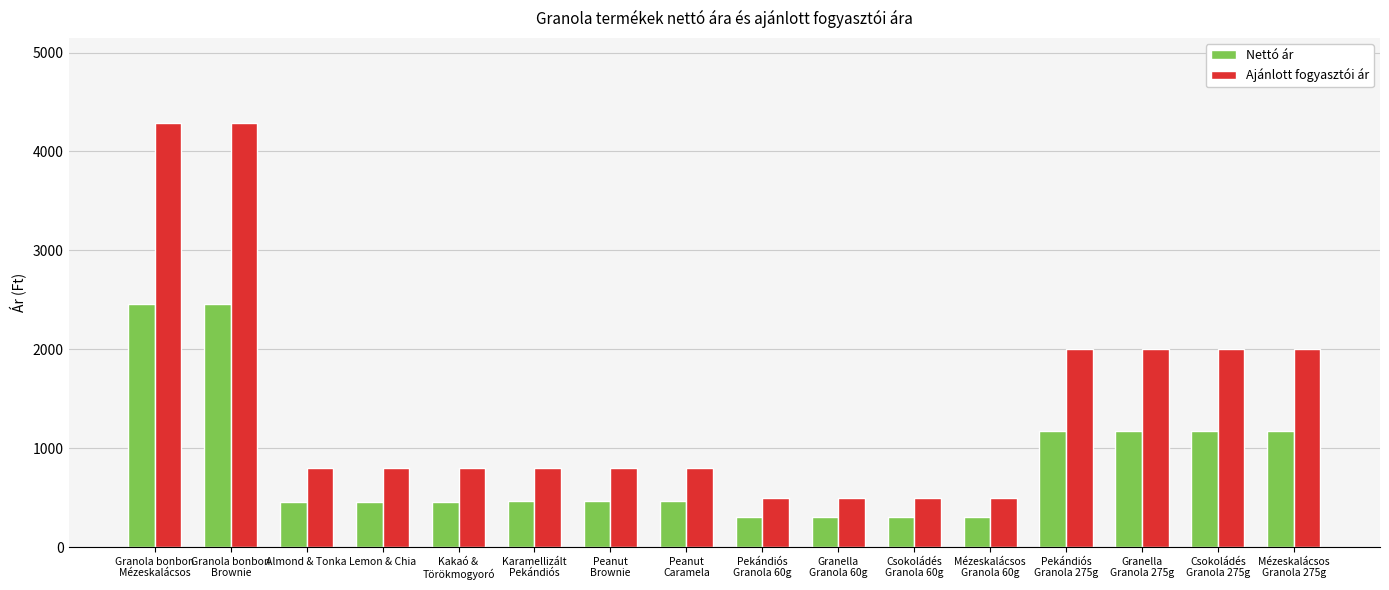

How many bars are there in total?

32